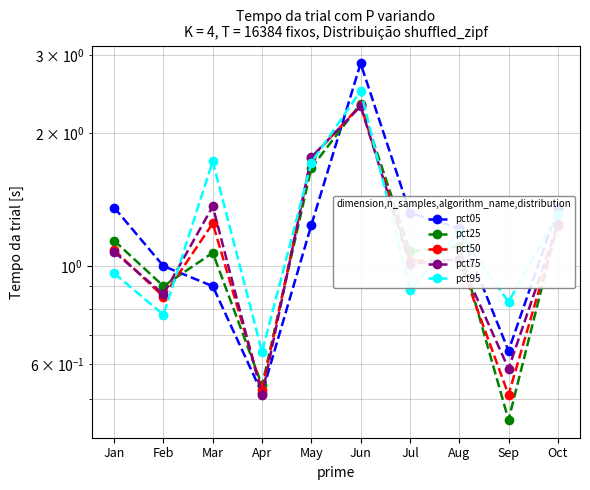

Is it true that pct05 equals 1.5 at Mar?

False